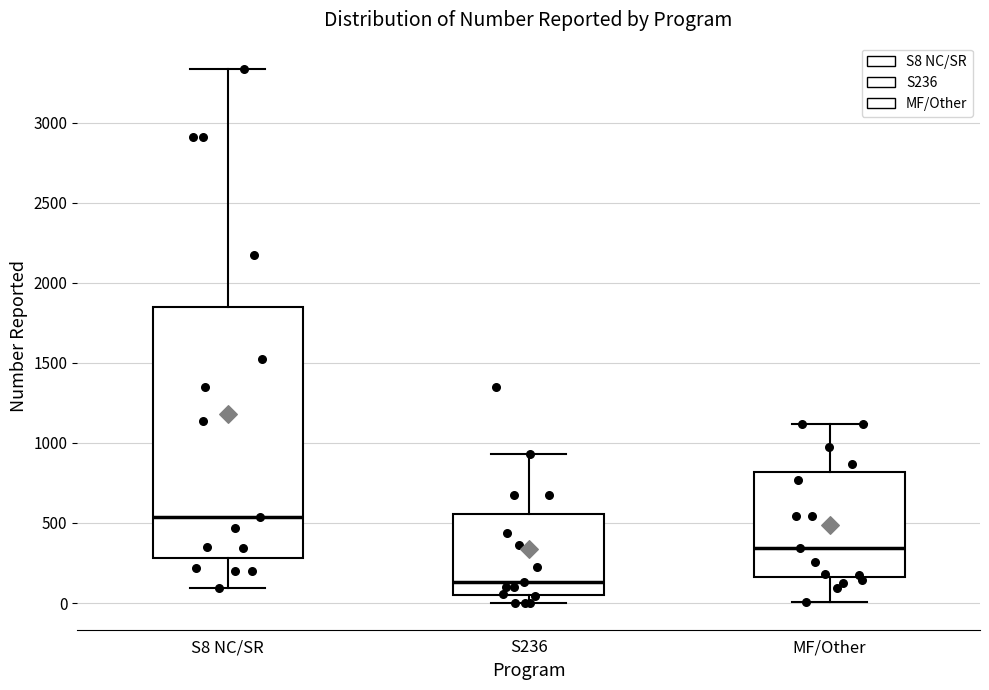

Where is the lower edge of the box for MF/Other on the y-axis? The values are not printed on the chart, so give them approximately, as read against the axis.

150